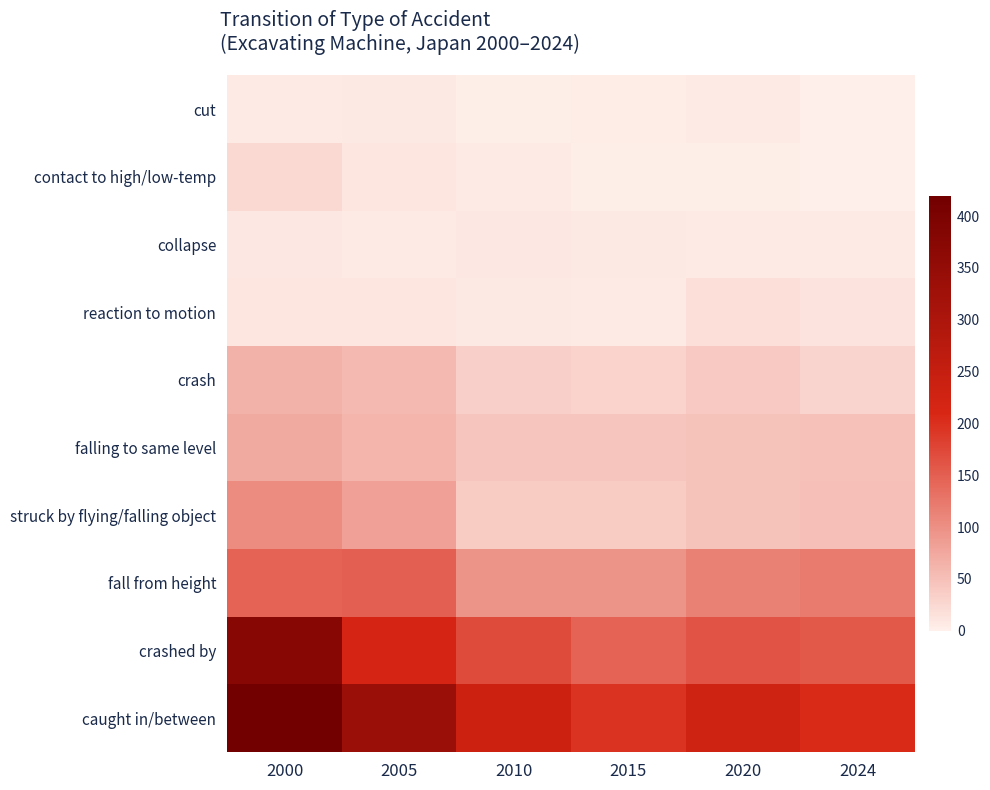

Rank the series at 2020 from lowest to highest value.

contact to high/low-temp, cut, collapse, reaction to motion, crash, struck by flying/falling object, falling to same level, fall from height, crashed by, caught in/between